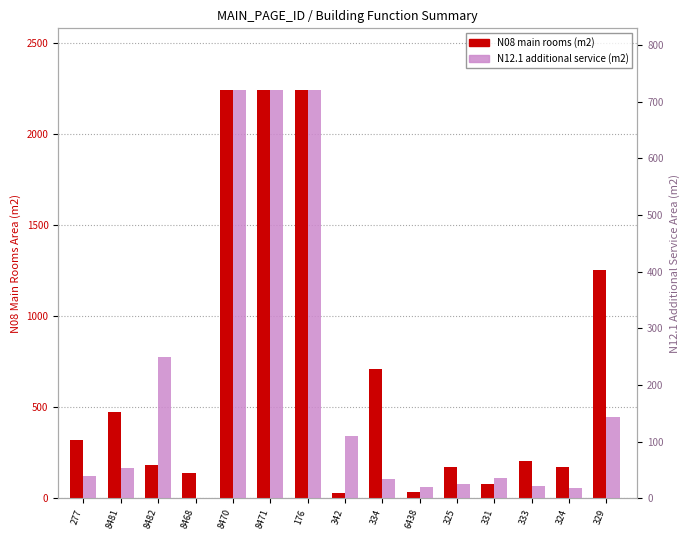

At which label is N12.1 additional service (m2) closest to 360?

8482